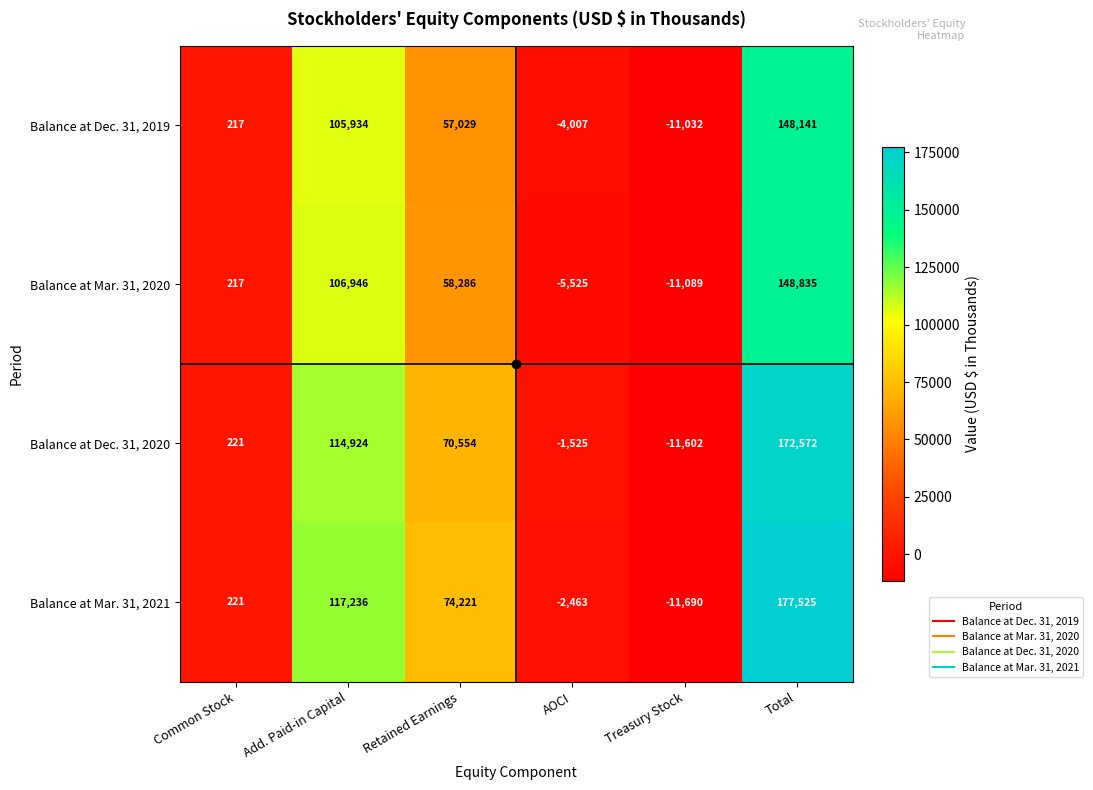

Which series changed the most between Common Stock and Retained Earnings?

Balance at Mar. 31, 2021